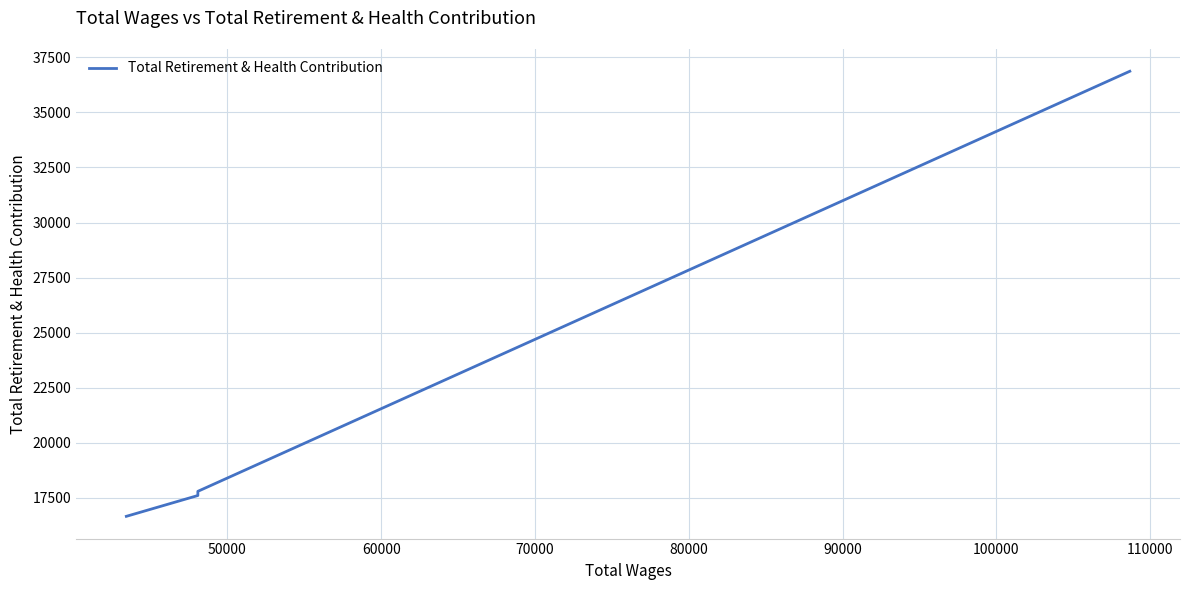

Count the number of categories in the chart.

4